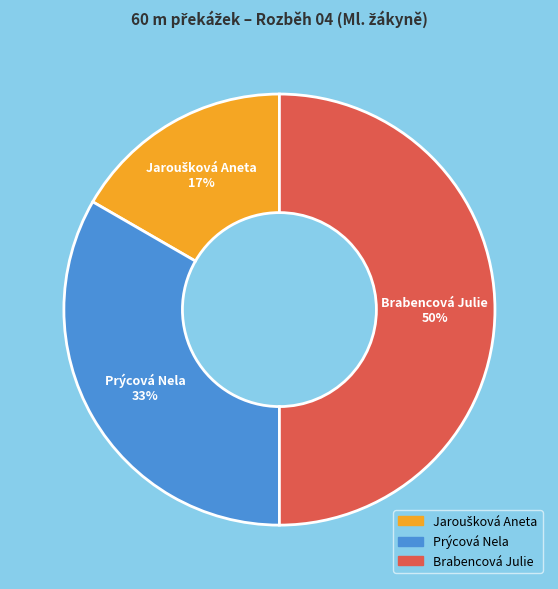

How many slices are in this pie chart?

3